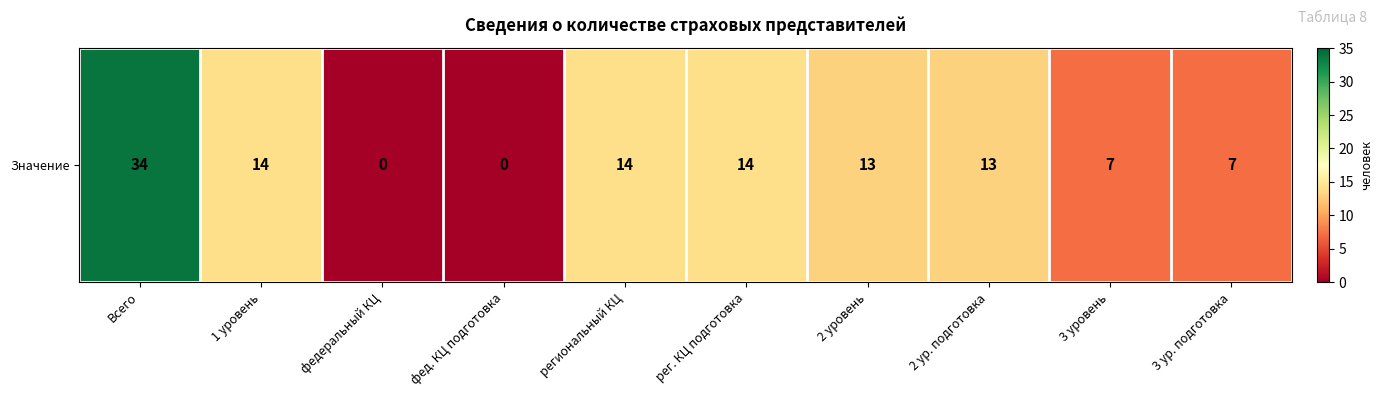

What is the sum of the values at Всего and 3 уровень?

41